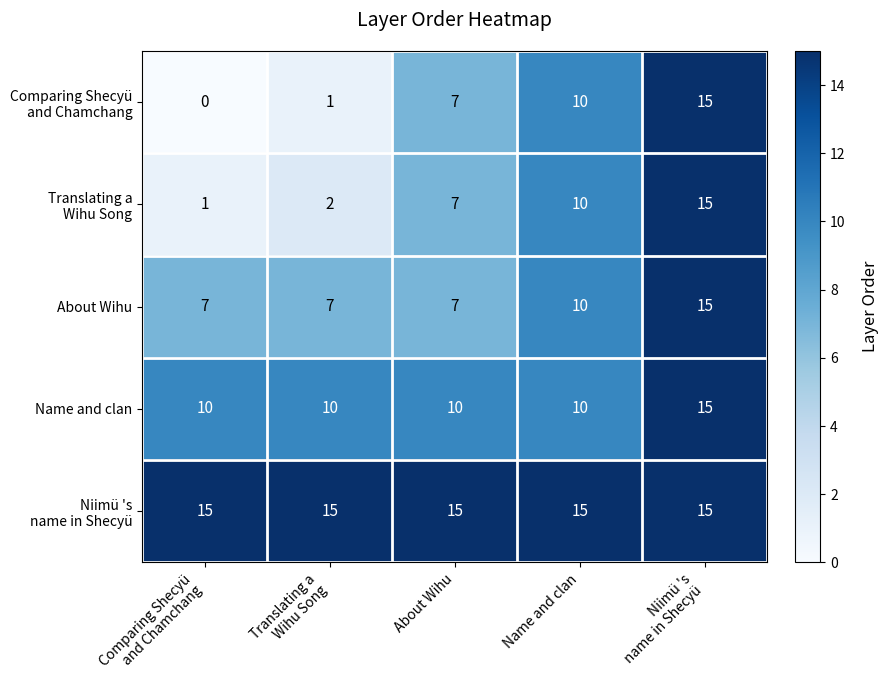

Count the Name and clan values in the range 10 to 11.

4